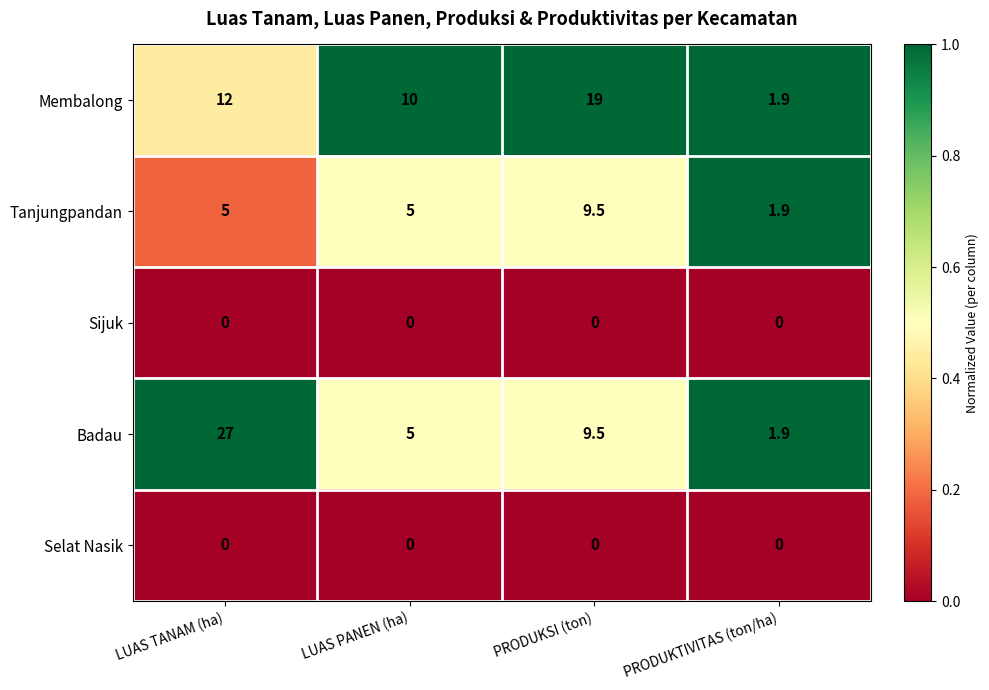

Between PRODUKSI (ton) and PRODUKTIVITAS (ton/ha), which series saw the biggest shift?

Membalong